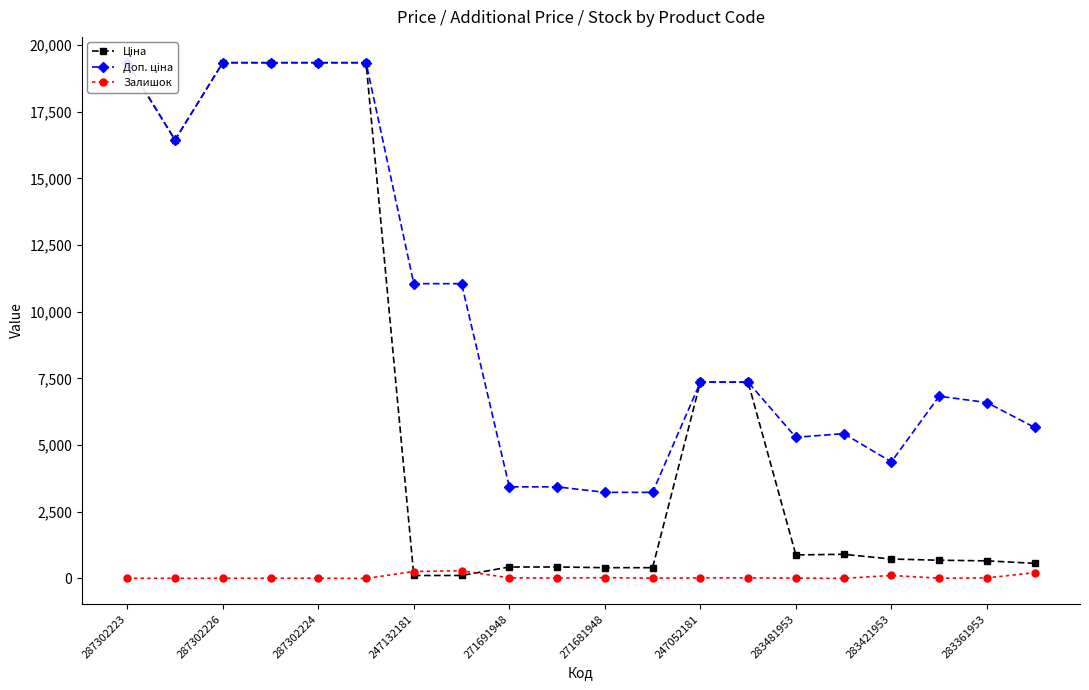

Which series has the largest range (max minus min)?

Ціна